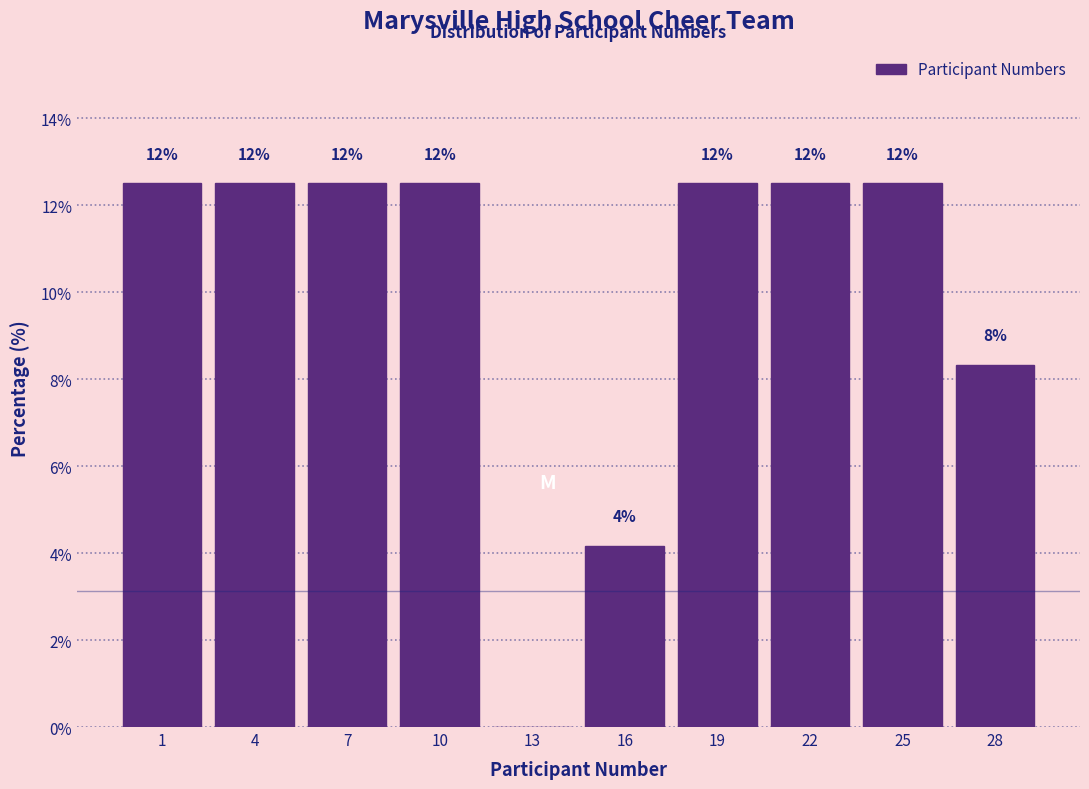

Are the bars horizontal?

No